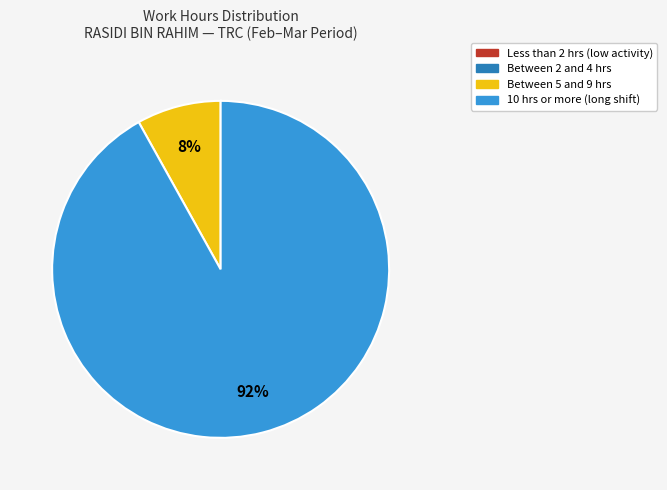

Does any single category account for the majority?

Yes